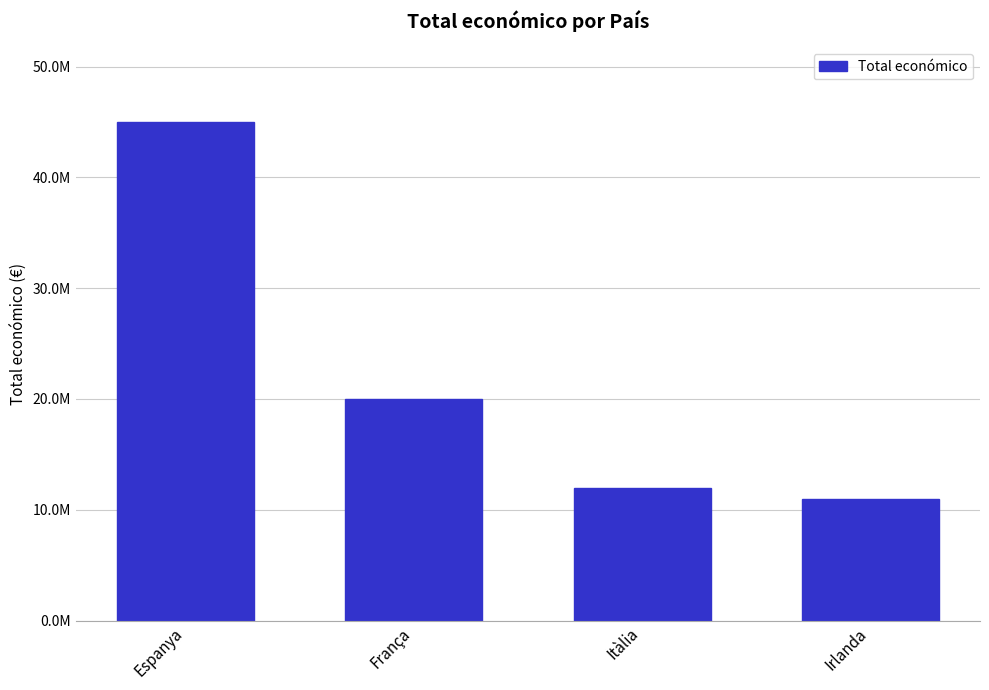

Which category has the lowest value across all series?

Irlanda